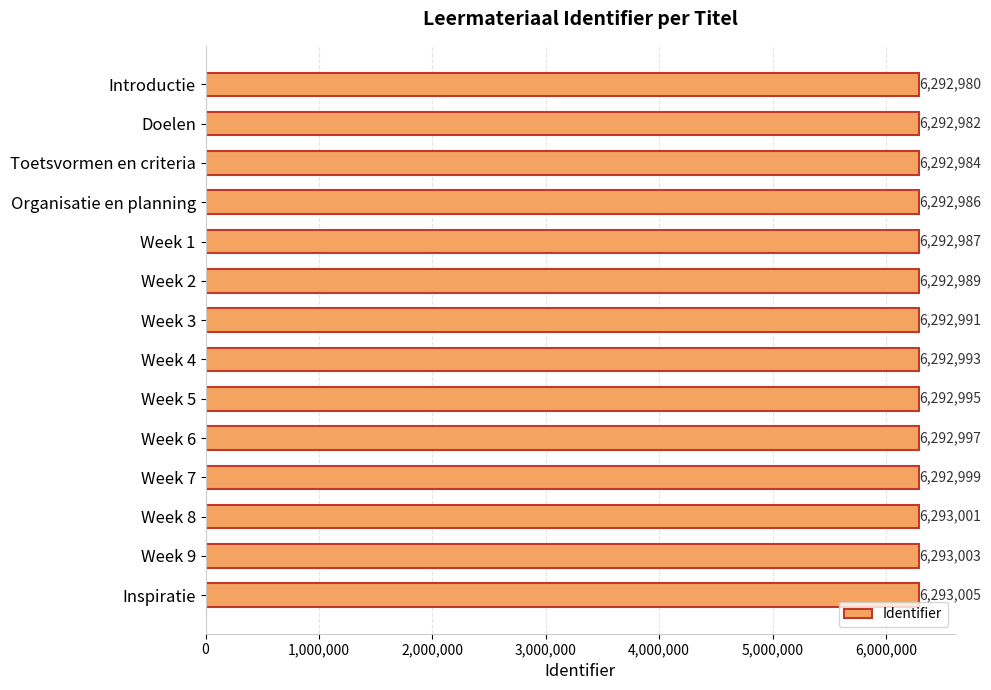

What is the ratio of the value at Week 2 to the value at Inspiratie?

1.0